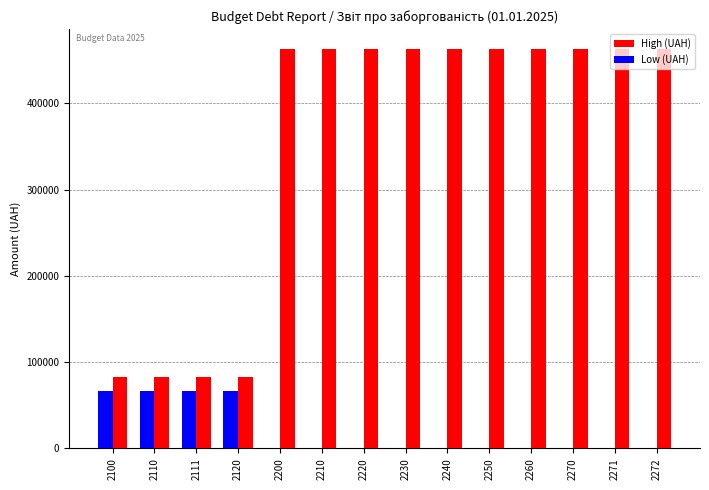

The value of Low (UAH) at 2260 is 0.0. True or false?

True